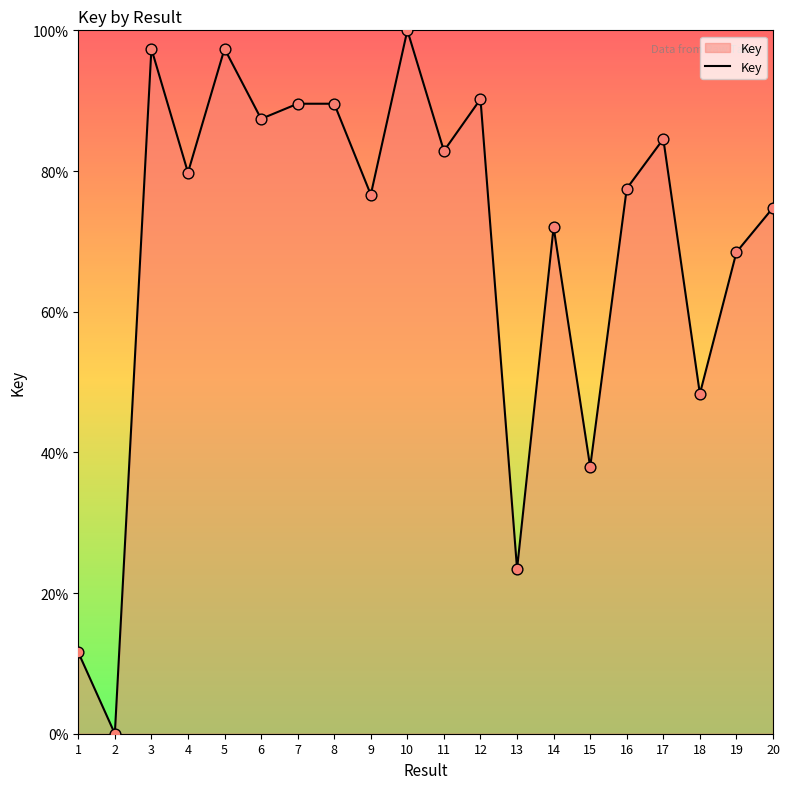

What is the change in value from 14 to 15?

-34.1